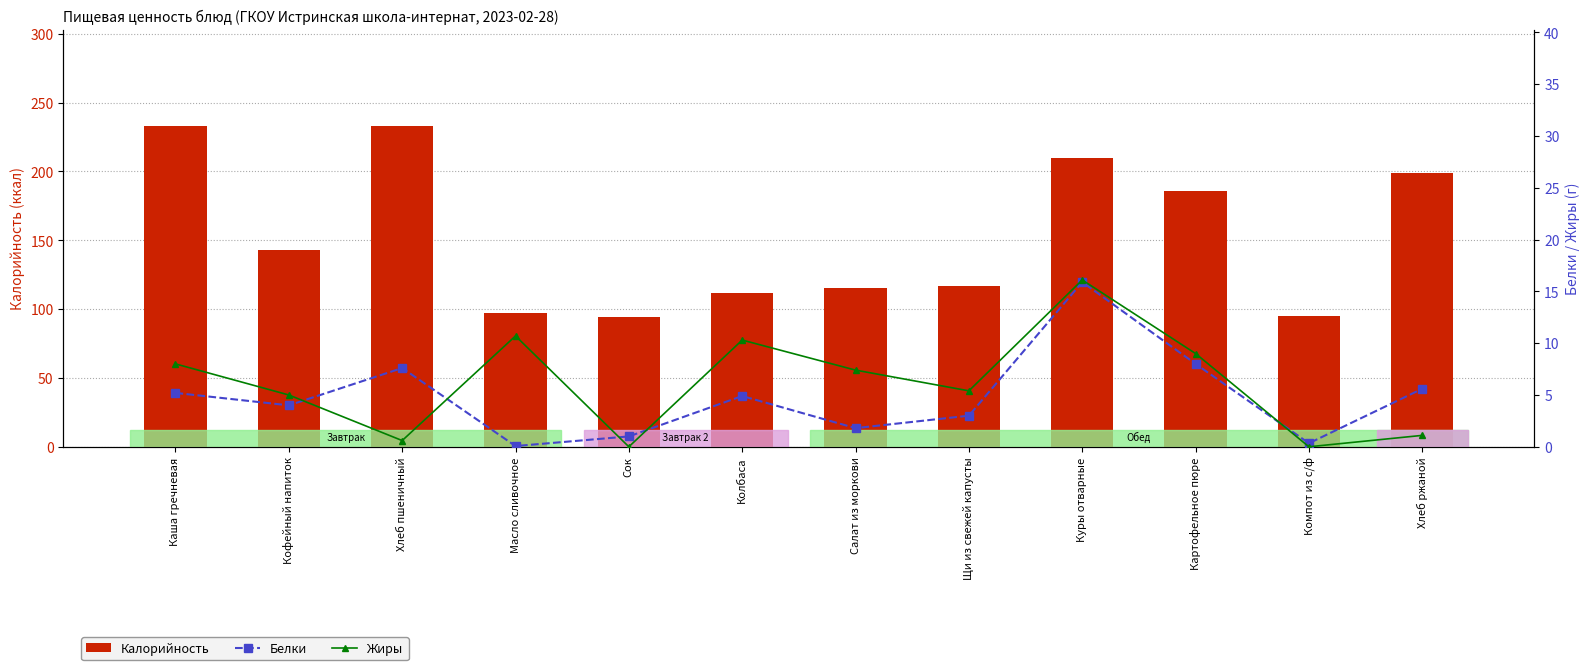

How many values in the Калорийность series exceed 143?

5